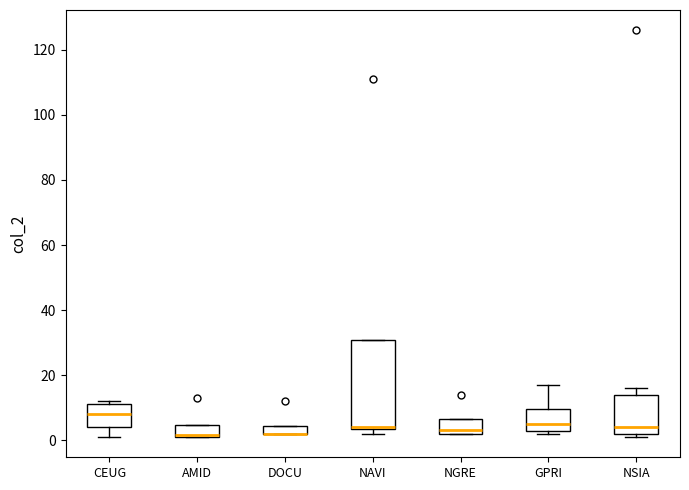

Where is the upper edge of the box for GPRI on the y-axis? The values are not printed on the chart, so give them approximately, as read against the axis.

10